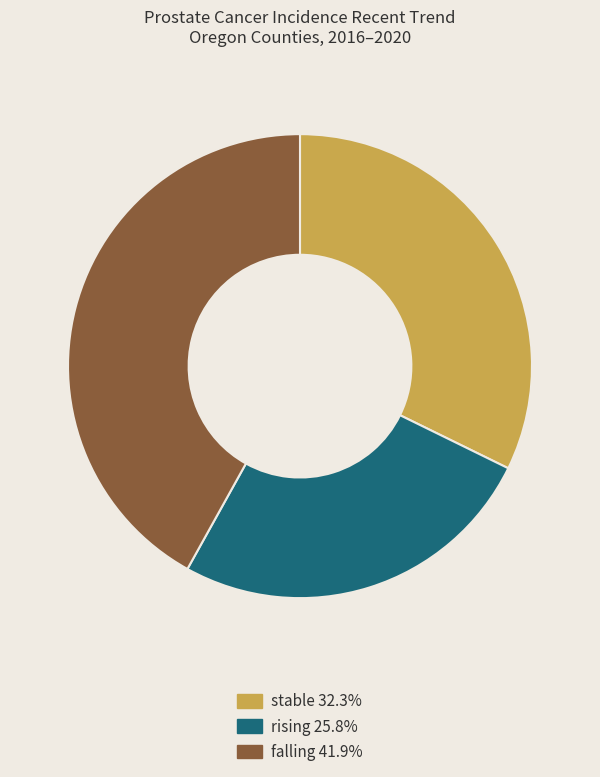

What is the largest slice in the pie chart?

falling